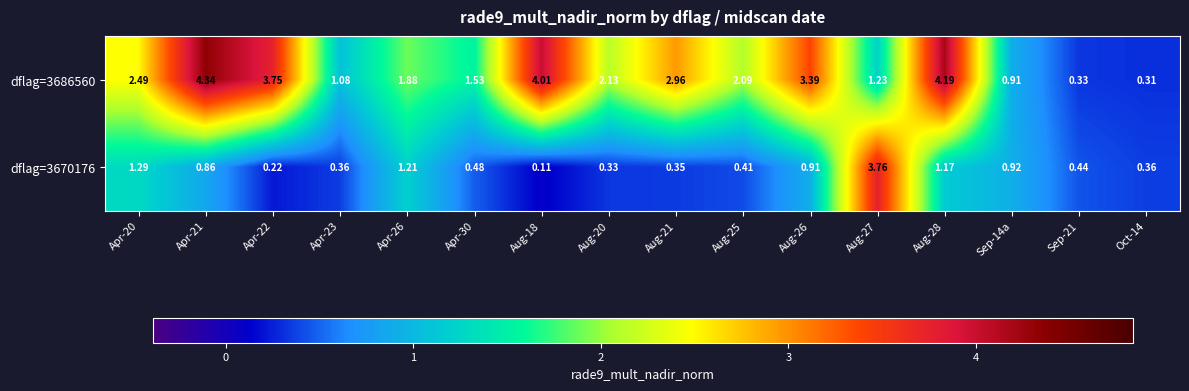

How many categories are shown in the chart?

16